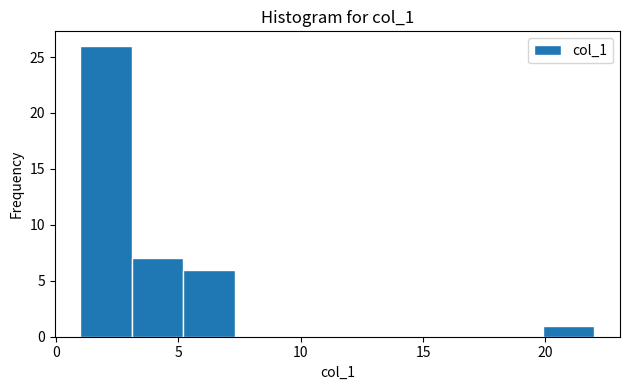

Reading left to right, transcribe this chart: for each bar, give the range it covers on the x-axis and its height. Neither the bar edges nor the heights are printed on the chart, so give them approximately, as read against the axes.

1.0 to 3.1: 26
3.1 to 5.2: 7
5.2 to 7.3: 6
7.3 to 9.4: 0
9.4 to 11.5: 0
11.5 to 13.6: 0
13.6 to 15.7: 0
15.7 to 17.8: 0
17.8 to 19.9: 0
19.9 to 22.0: 1